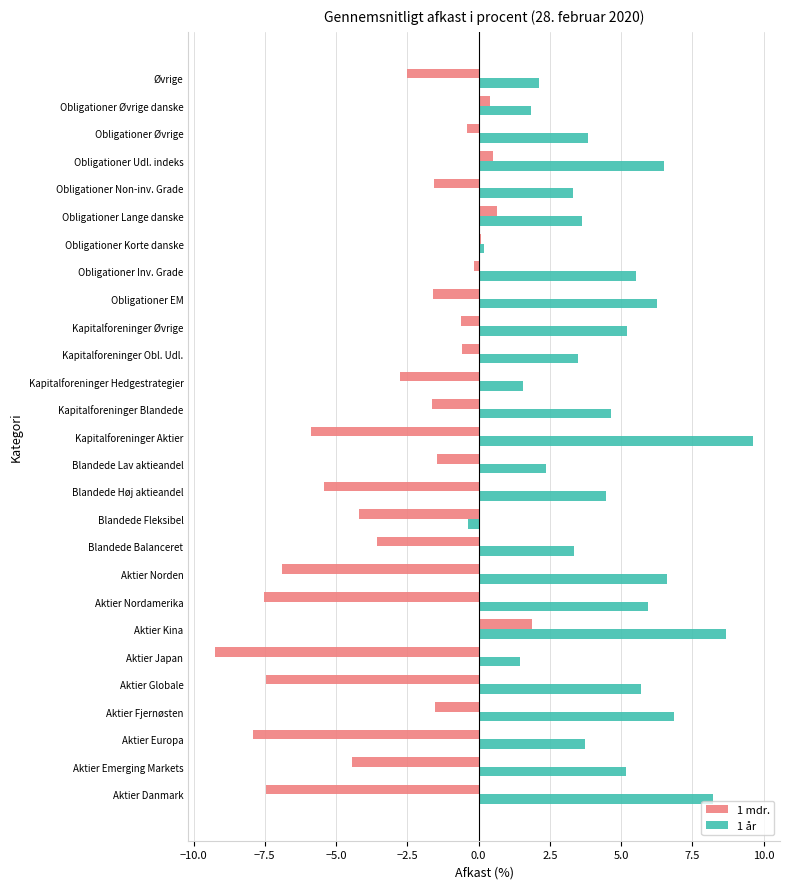

At which category is the sum across all series the highest?

Aktier Kina